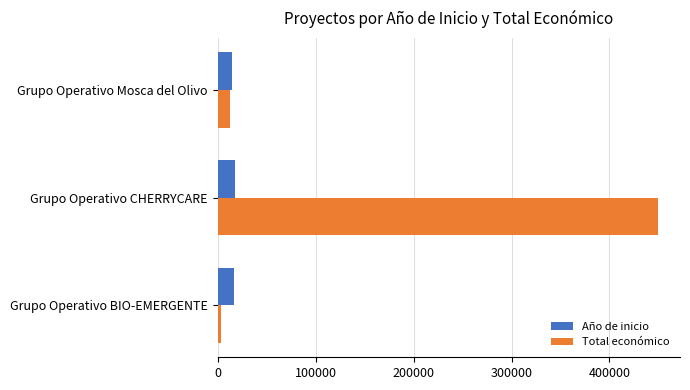

How many distinct data groups are displayed?

2